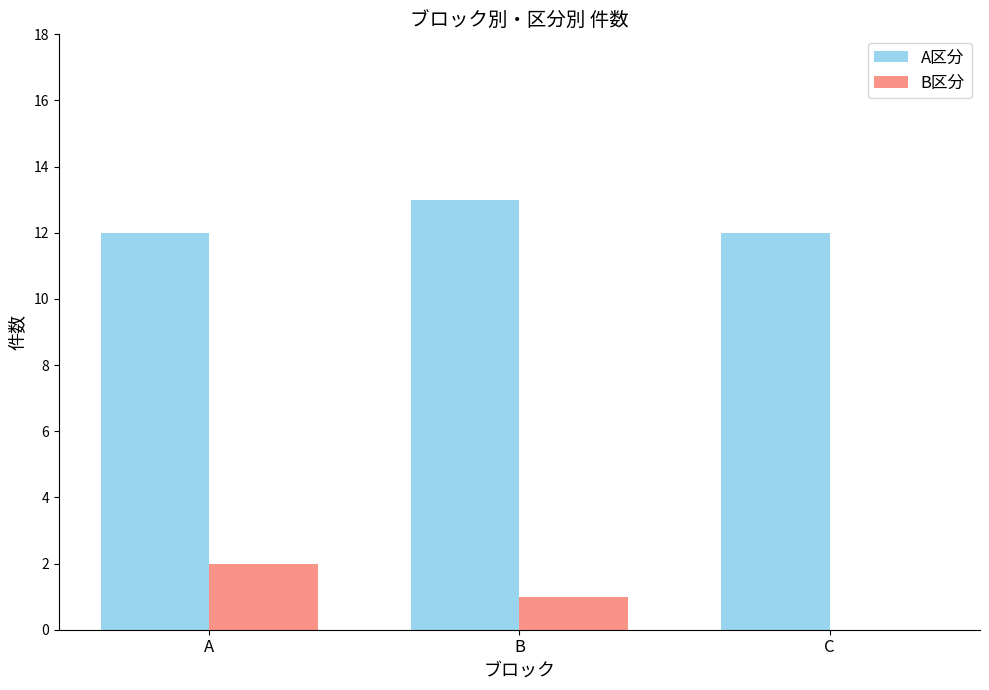

Count the A区分 values in the range 12 to 13.

3